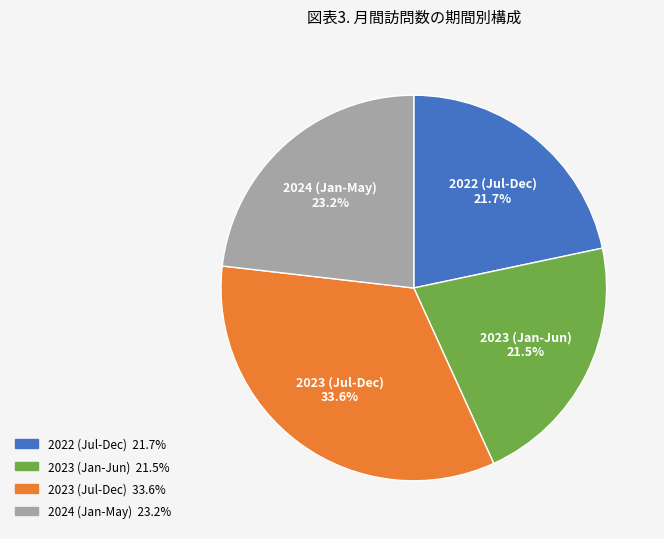

Does any single category account for the majority?

No